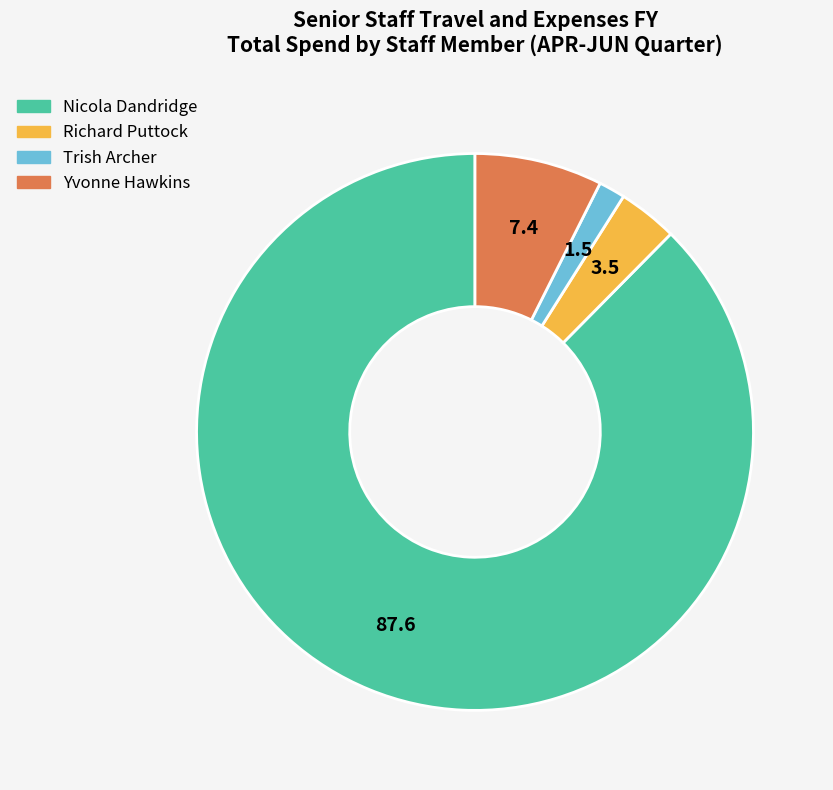

Count the number of slices in the pie.

4